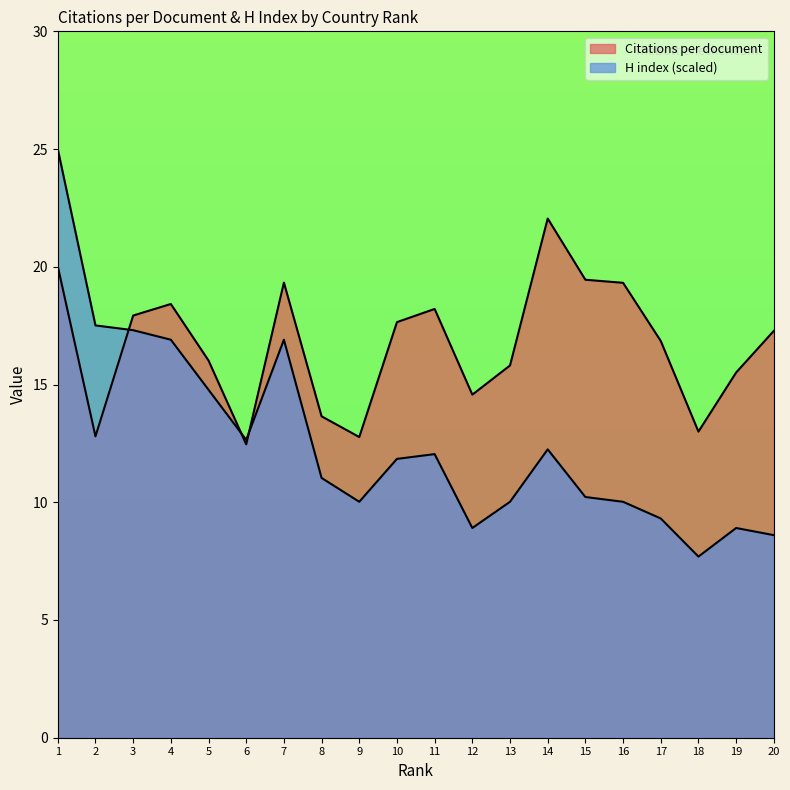

Which category has the highest value in the H index series?

1